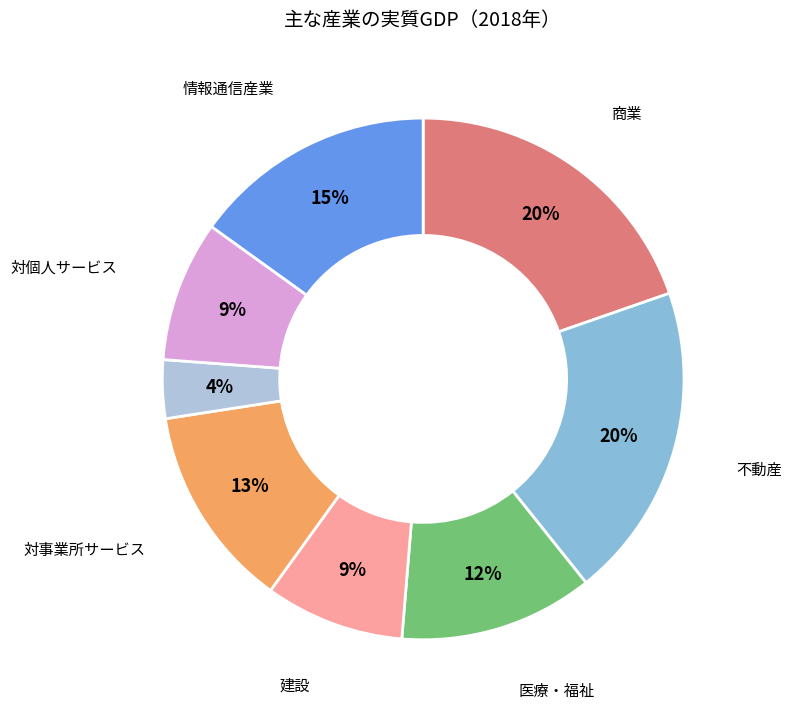

To the nearest percent, what is the average slice percentage?

12%